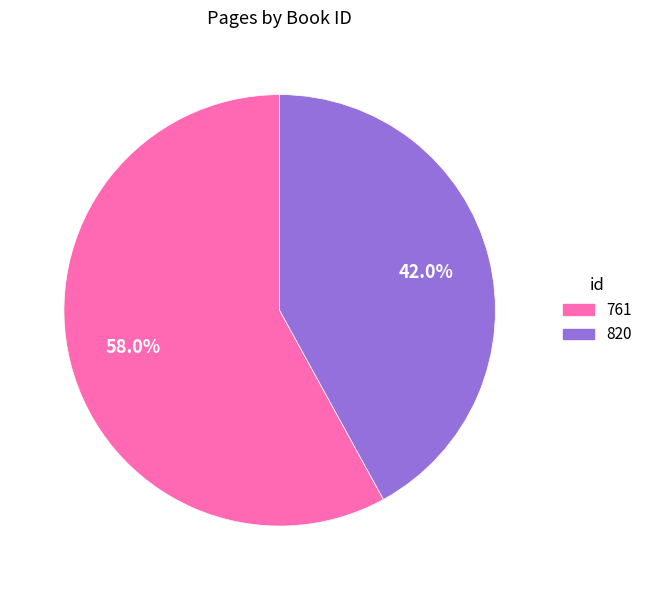

How many segments does this pie chart have?

2